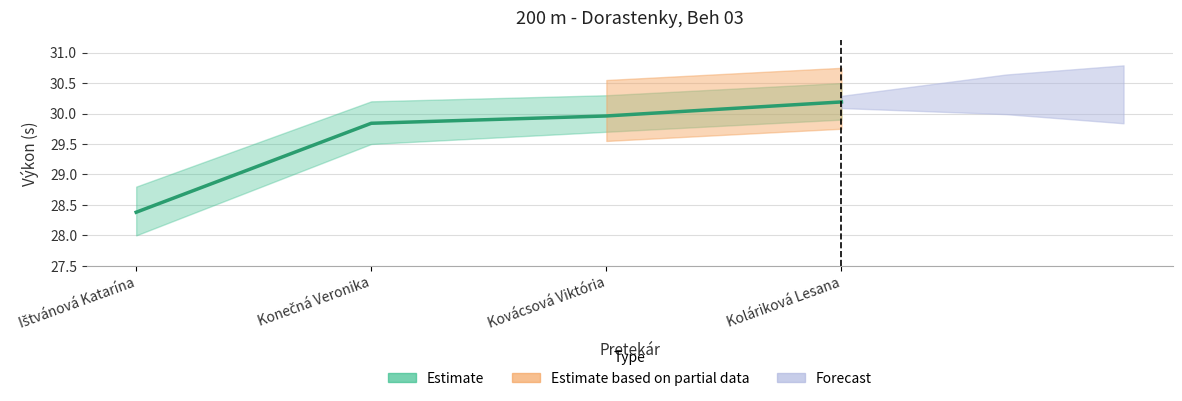

List the labels in order of value, largest first.

Koláriková Lesana, Kovácsová Viktória, Konečná Veronika, Ištvánová Katarína